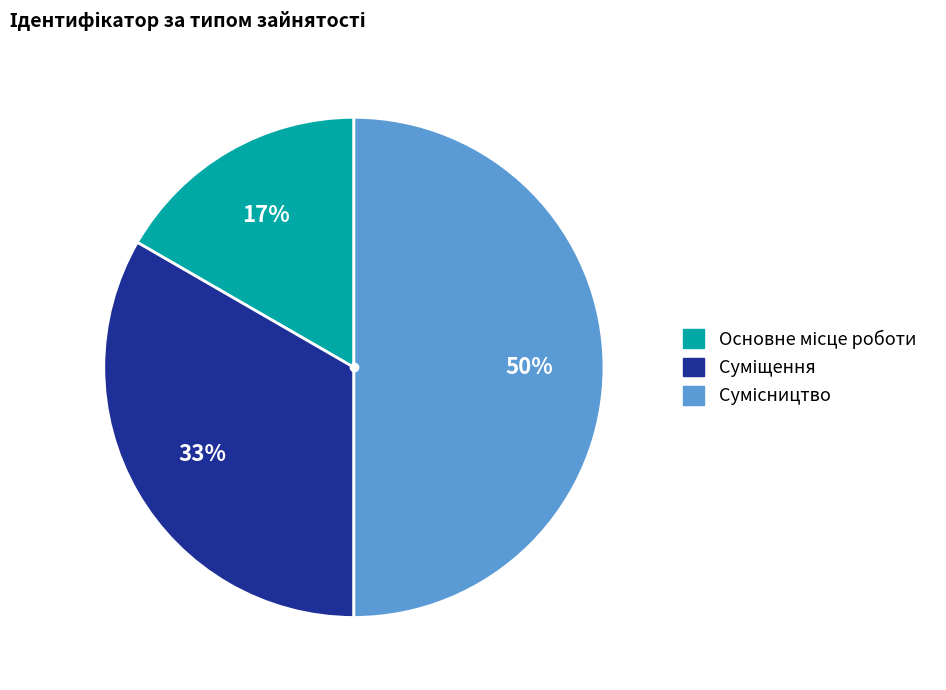

How many slices are in this pie chart?

3